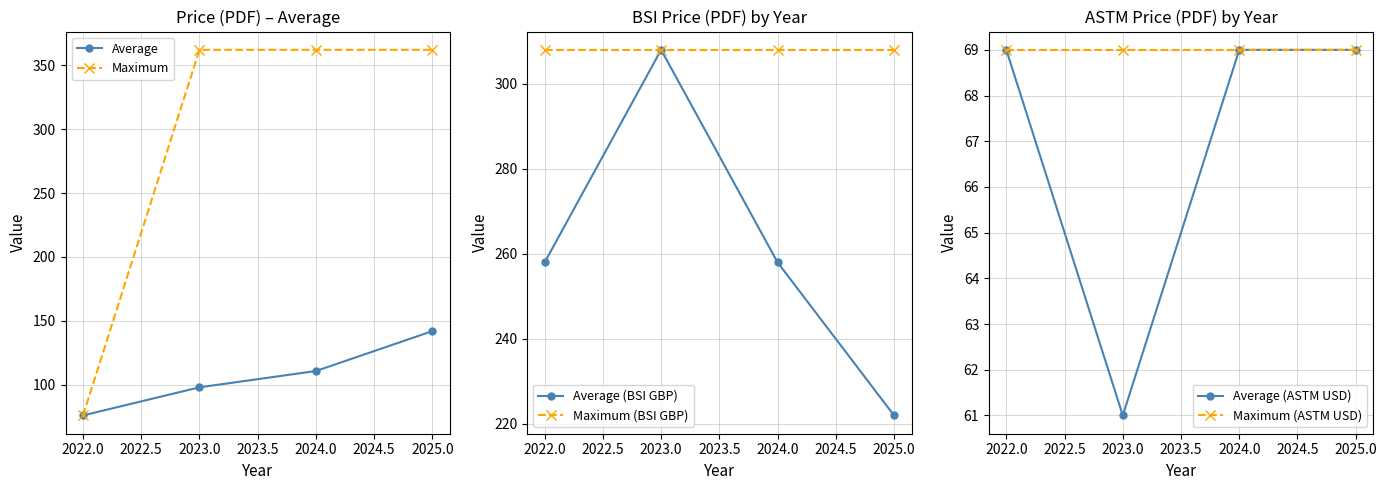

What are all the series names shown in the legend?

Average, Maximum, Average (BSI GBP), Maximum (BSI GBP), Average (ASTM USD), Maximum (ASTM USD)